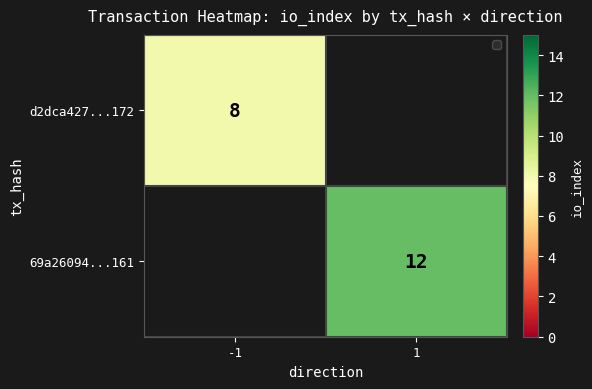

The 69a26094...161 series shows 8 at 1. True or false?

False